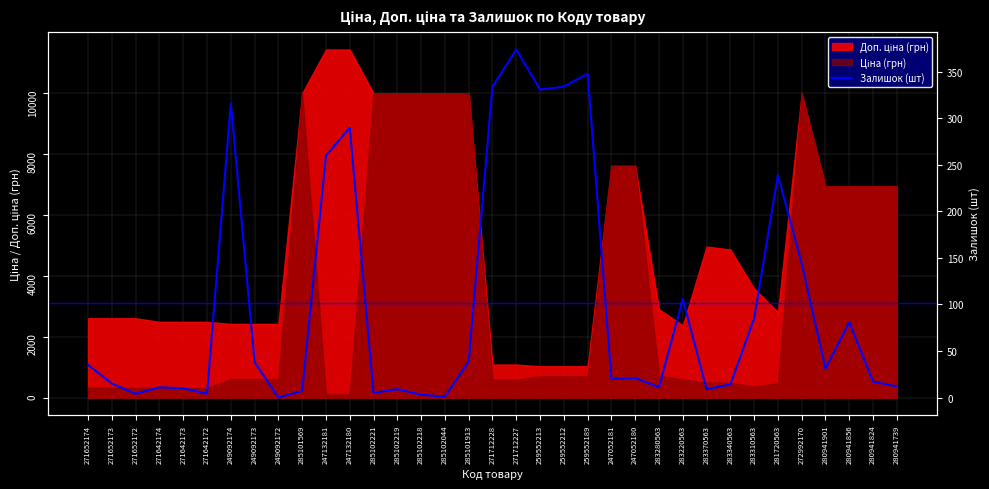

What position from the left is 285101569?

10